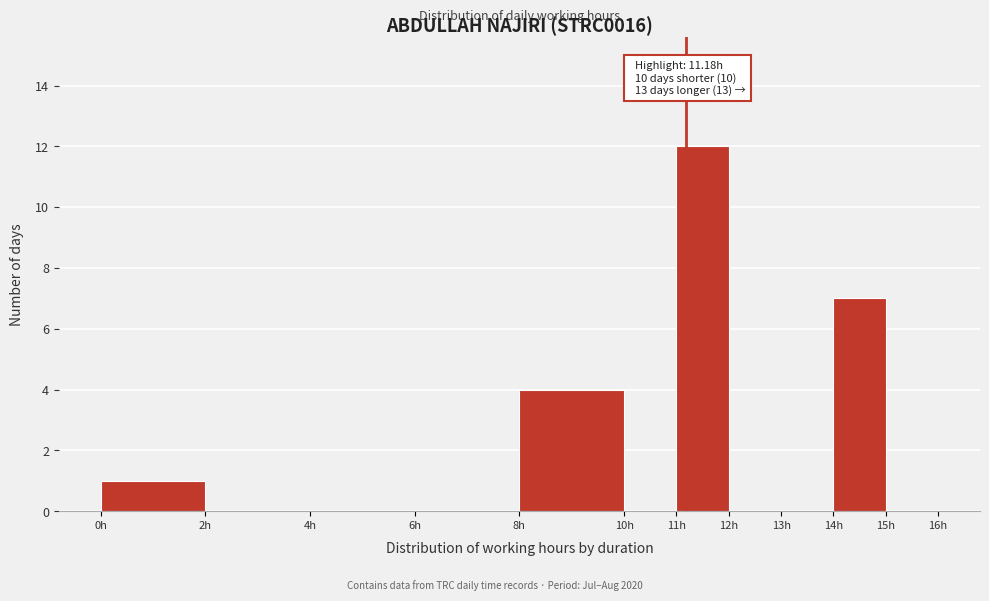

Which range on the x-axis has the tallest bar?

11 to 12